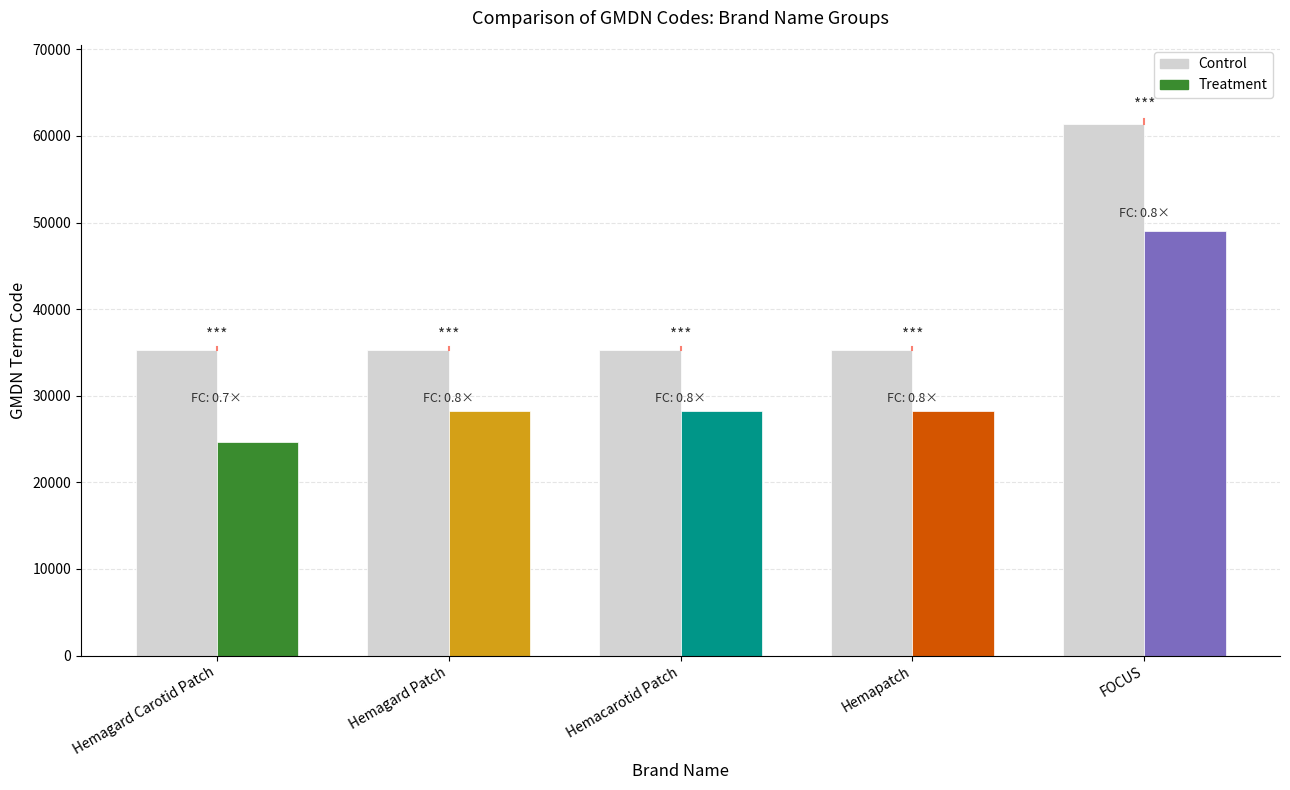

Is it true that the value at Hemagard Patch is 17613?

False